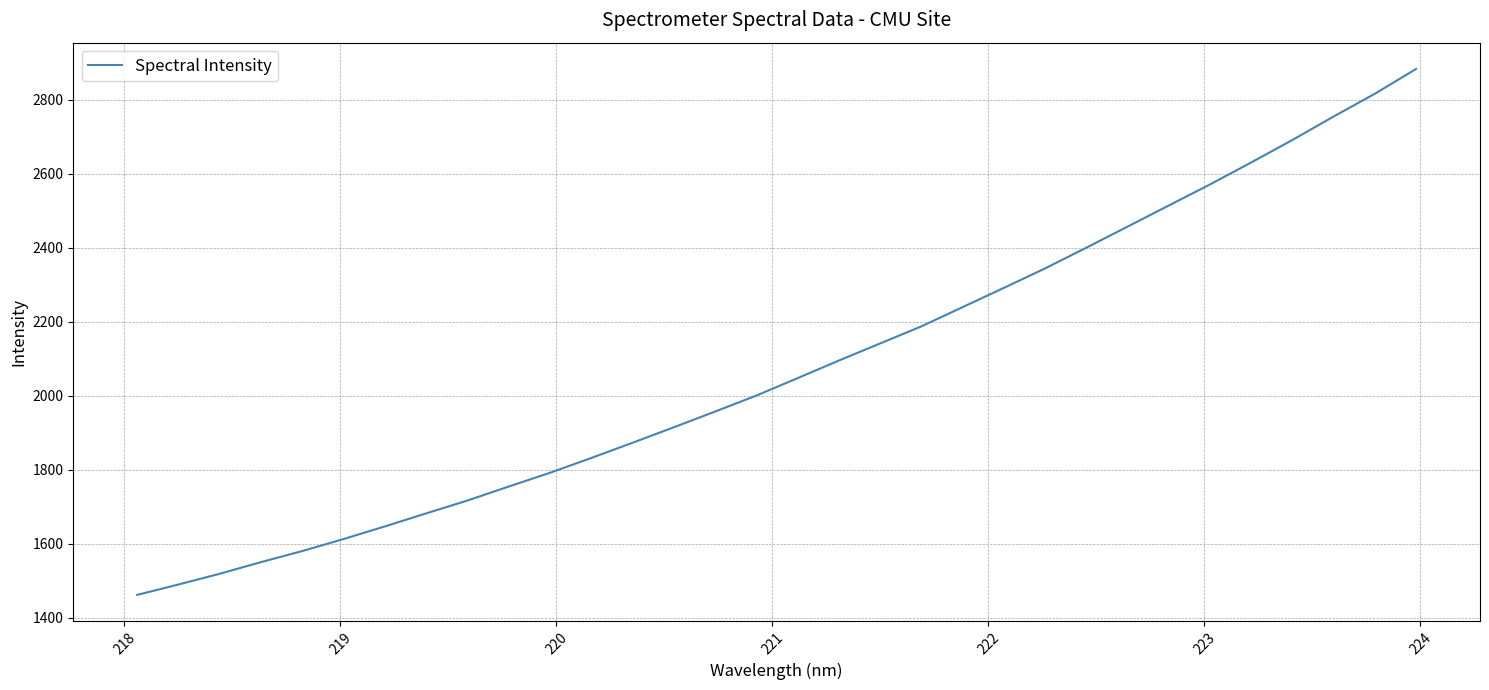

What is the difference between the maximum and minimum values?

1420.4